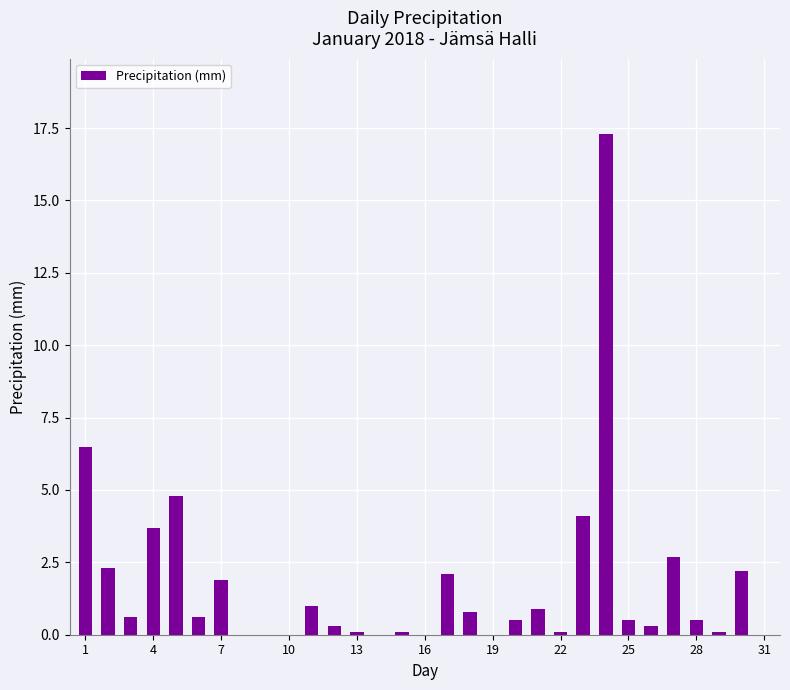

Are the bars grouped side by side (vs. stacked)?

No